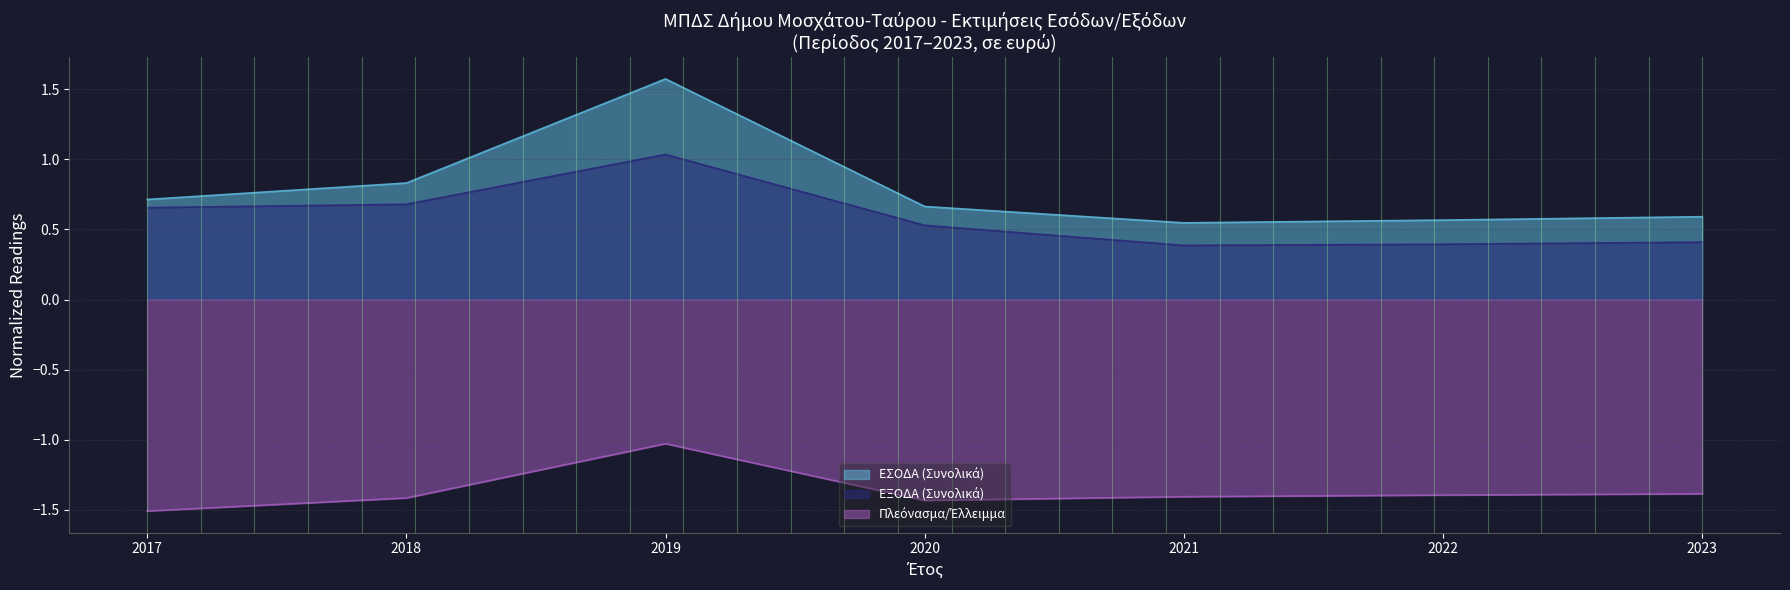

Does the chart have visible grid lines?

Yes